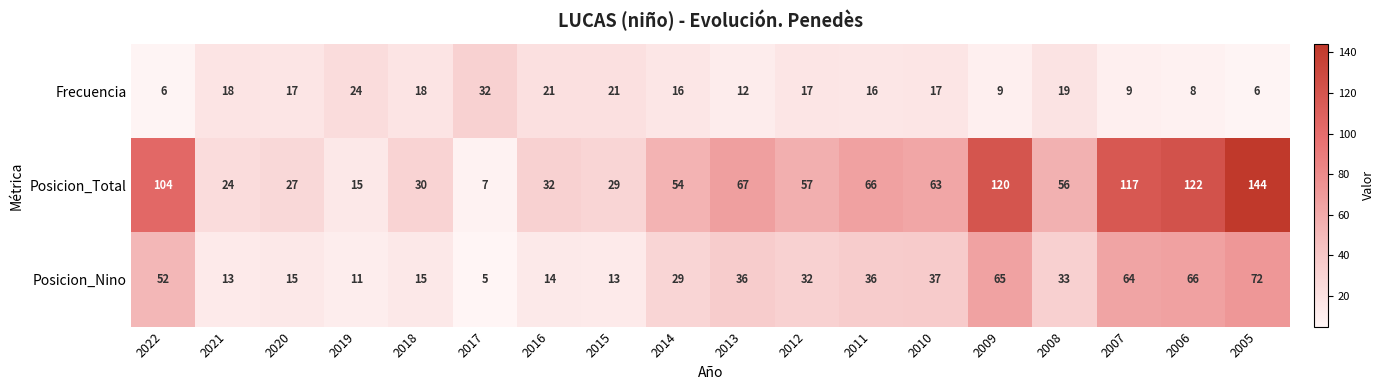

What is the smallest value displayed?

5